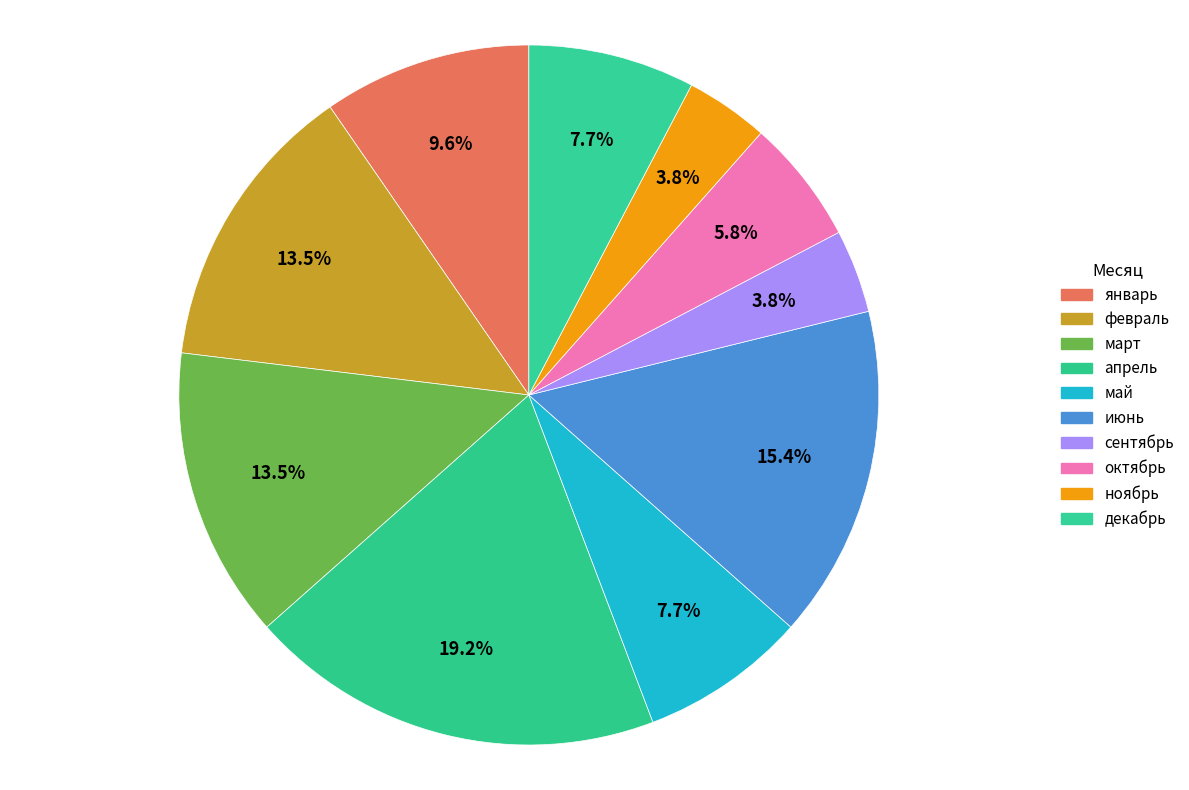

How many slices are in this pie chart?

10